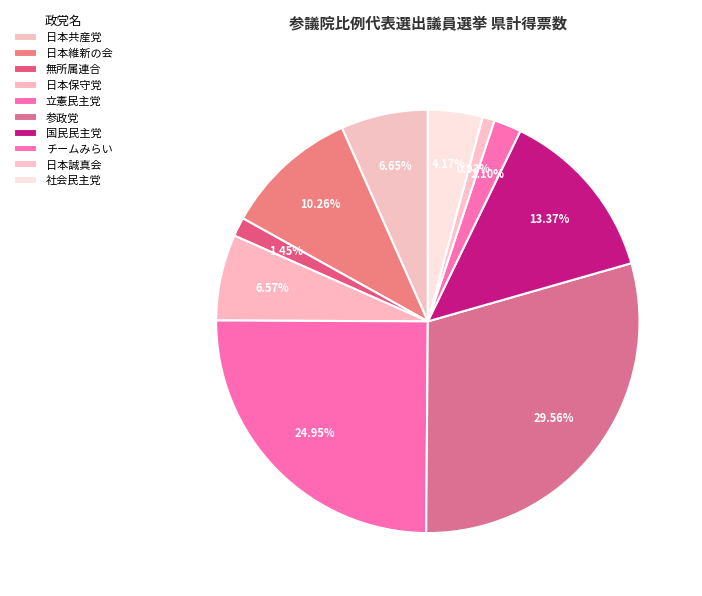

Count the number of slices in the pie.

10